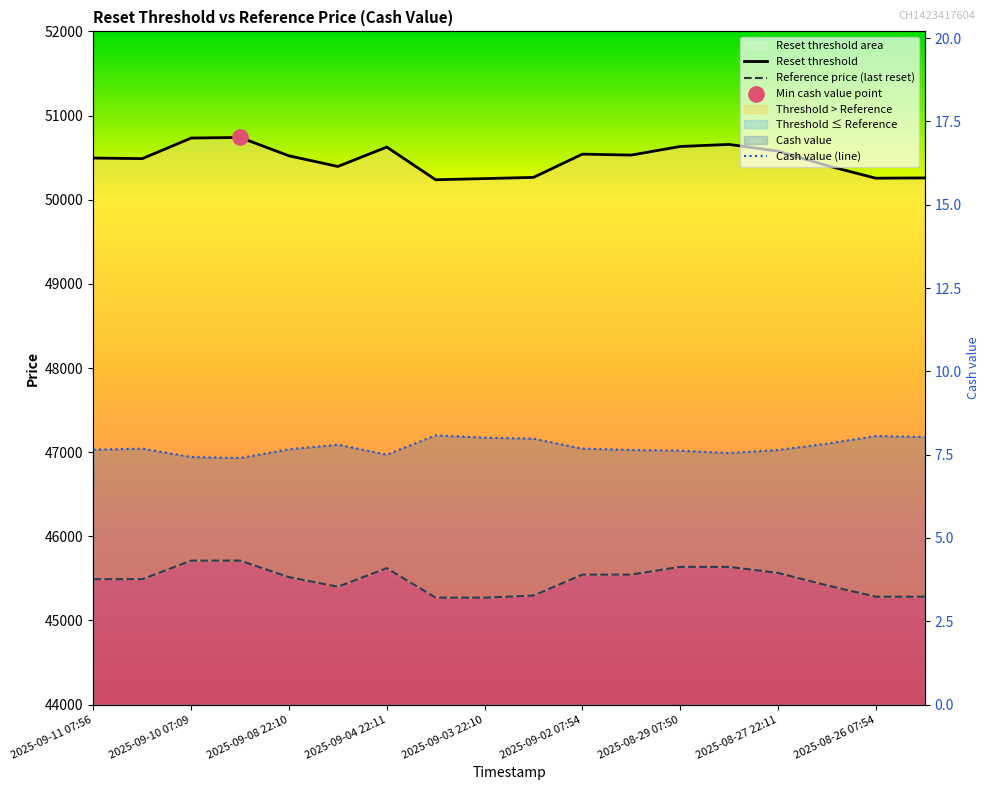

At how many categories does at least one series exceed 2639?

18